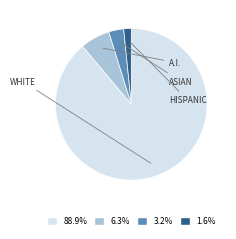

Does any single category account for the majority?

Yes